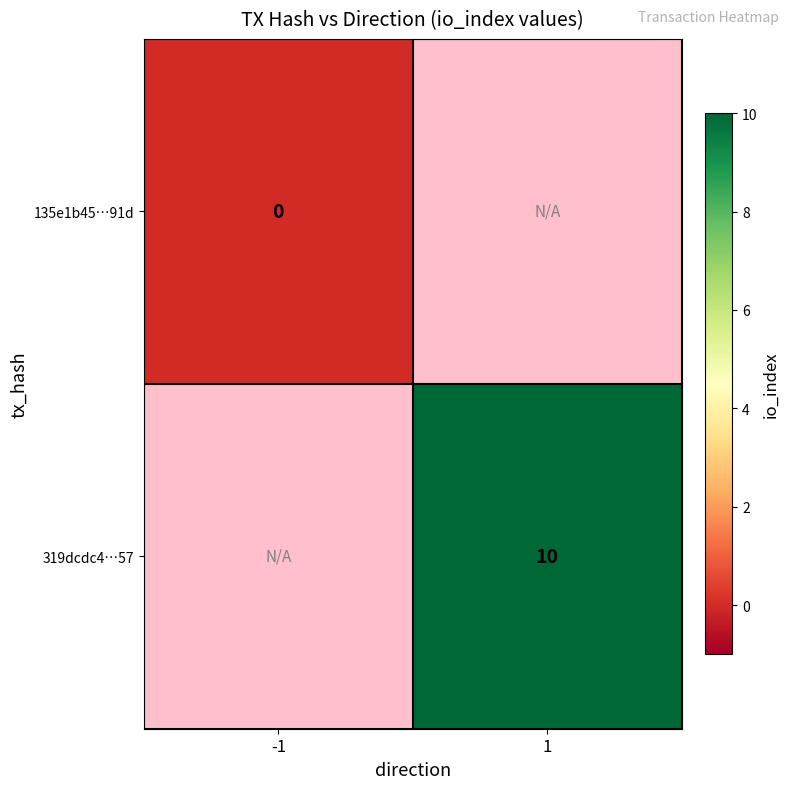

Which has a higher value, -1 or 1?

-1